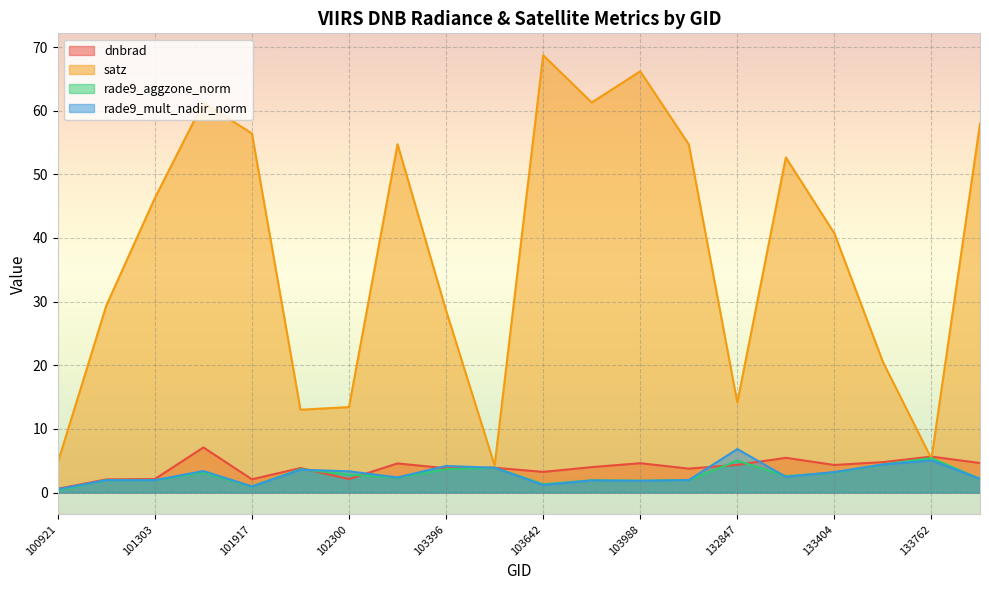

At which category is the sum across all series the highest?

101805